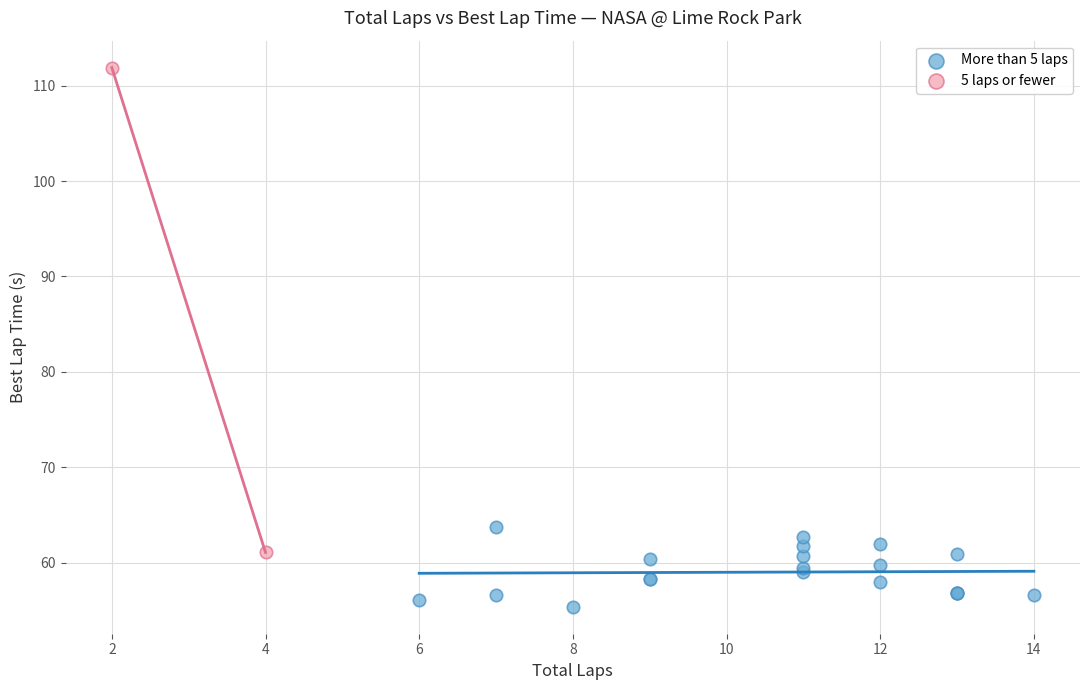

What are all the series names shown in the legend?

More than 5 laps, 5 laps or fewer